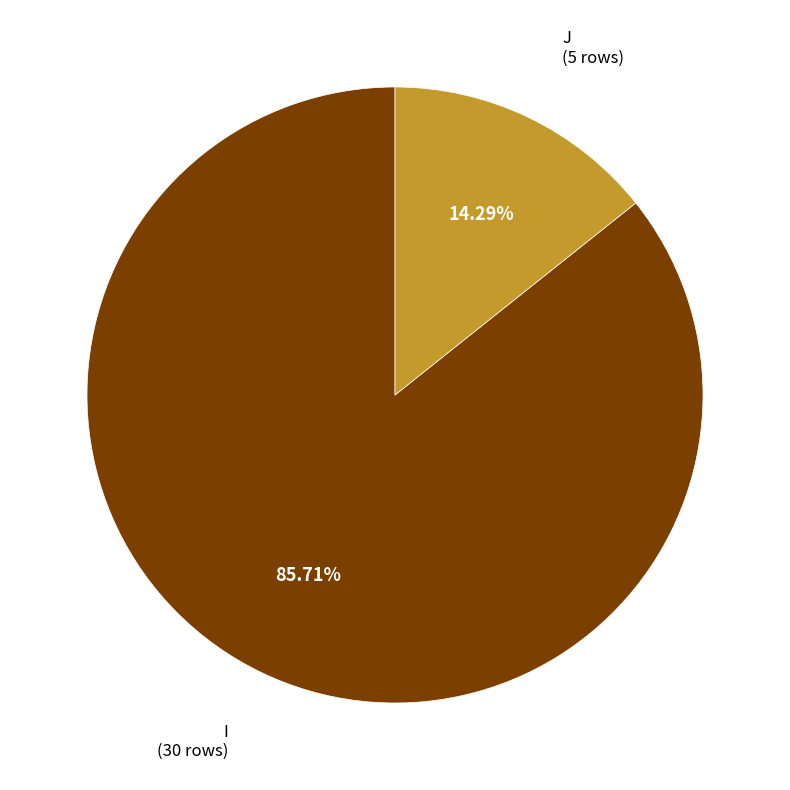

Approximately how many times larger is the value at I compared to J?

6.0